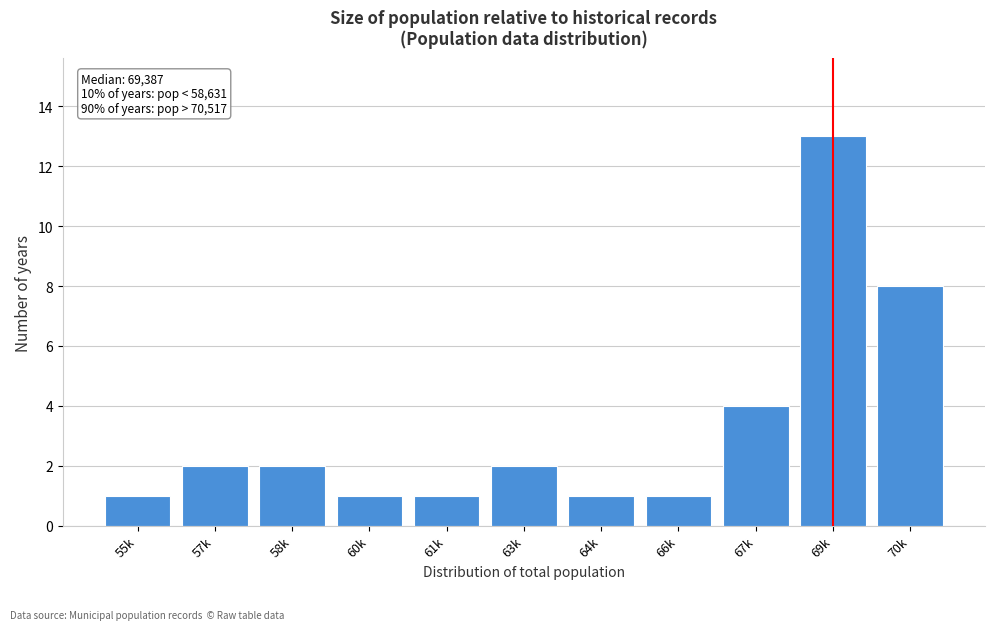

Reading left to right, list all the values displayed in this chart.

55k=1	57k=2	58k=2	60k=1	61k=1	63k=2	64k=1	66k=1	67k=4	69k=13	70k=8